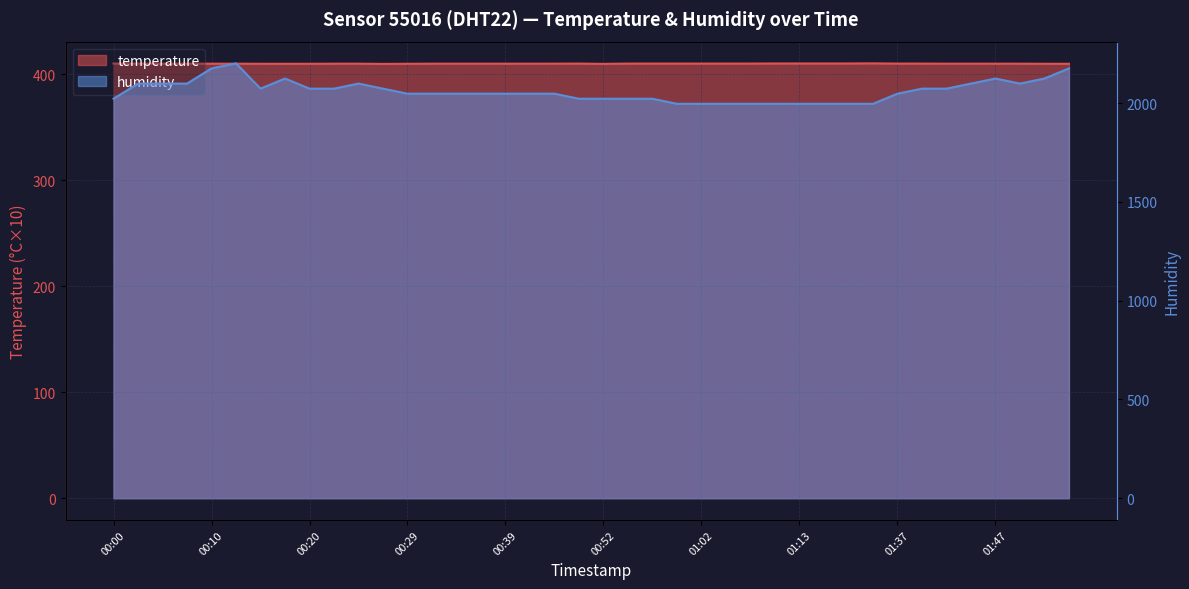

How many distinct data groups are displayed?

2